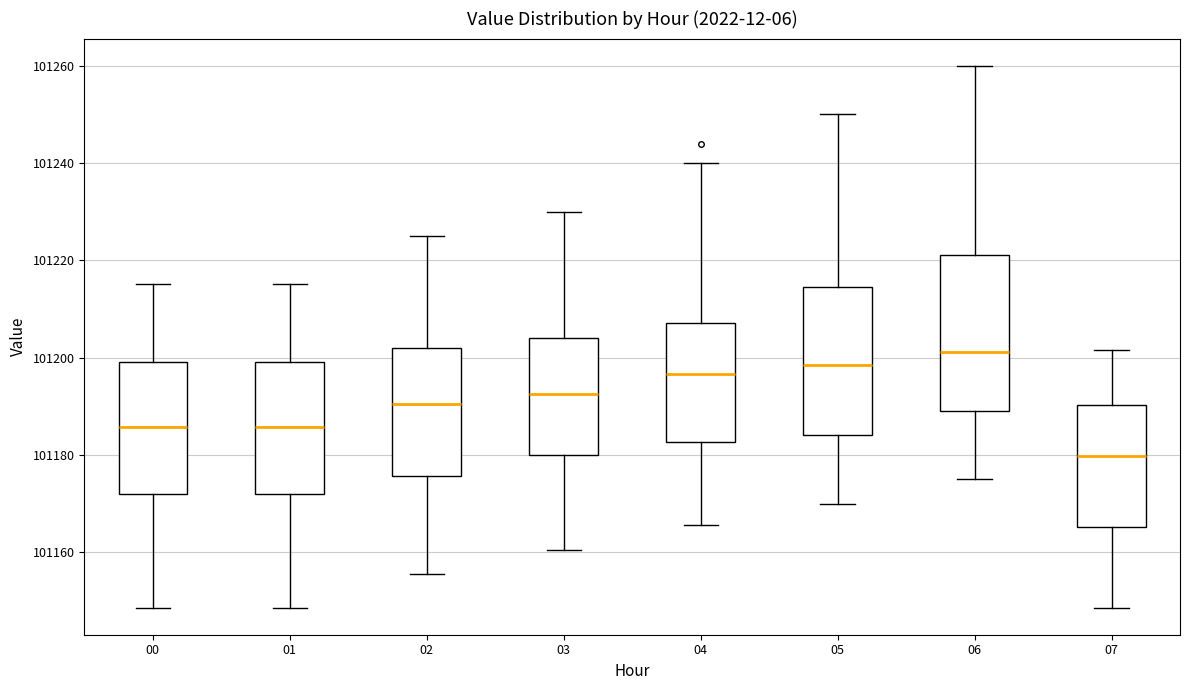

Where is the upper edge of the box at x = 00 on the y-axis? The values are not printed on the chart, so give them approximately, as read against the axis.

101200